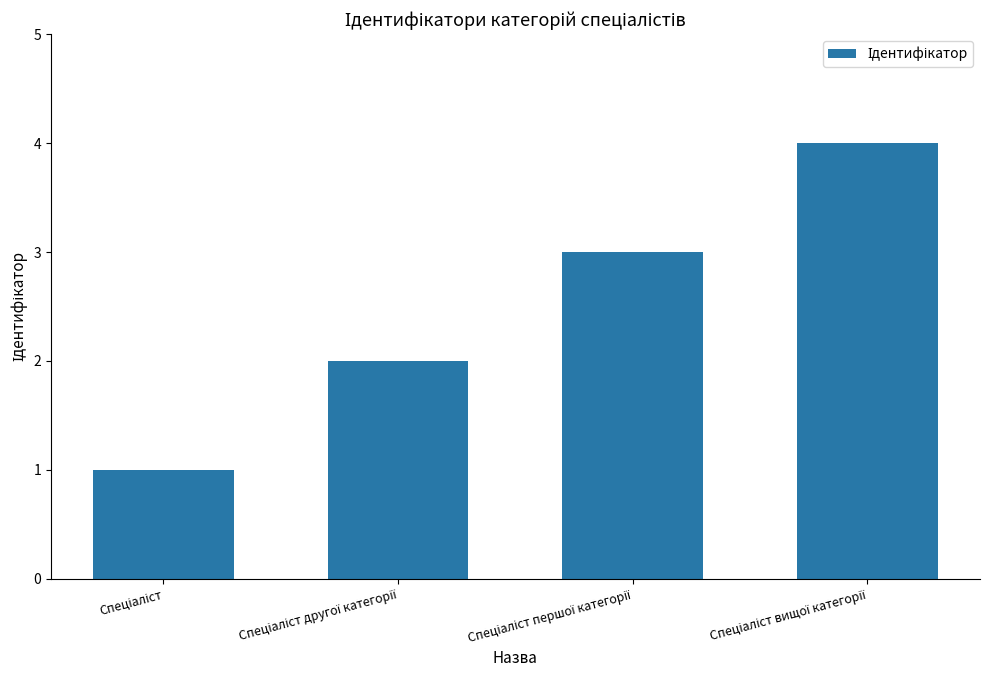

How many bars are there in total?

4